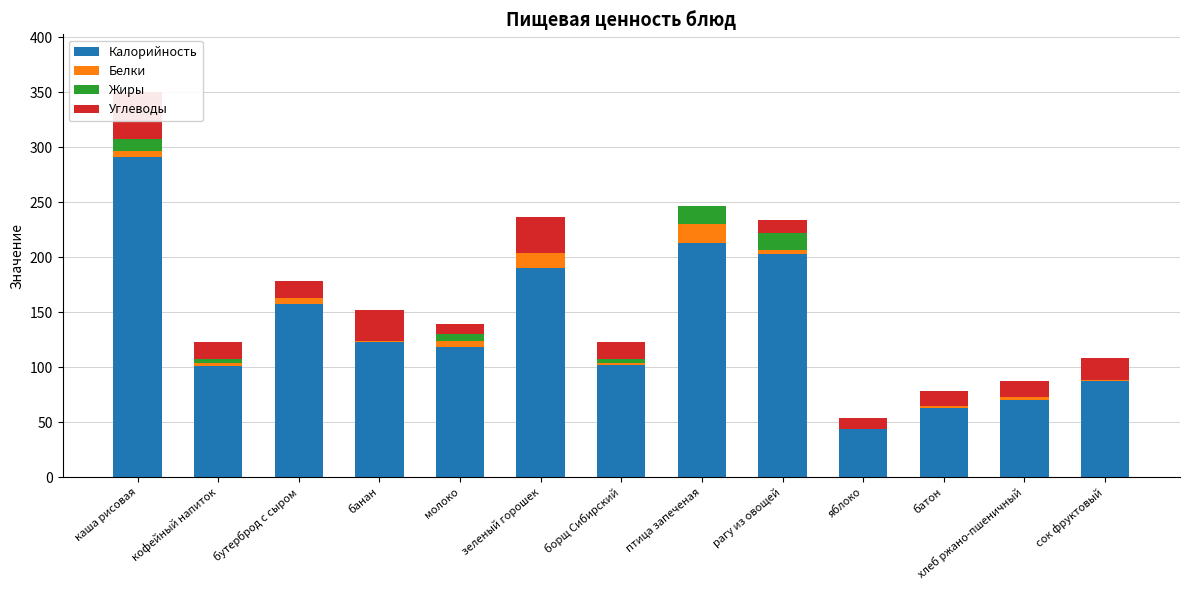

Is the value of Жиры at зеленый горошек greater than the value of Калорийность at батон?

No